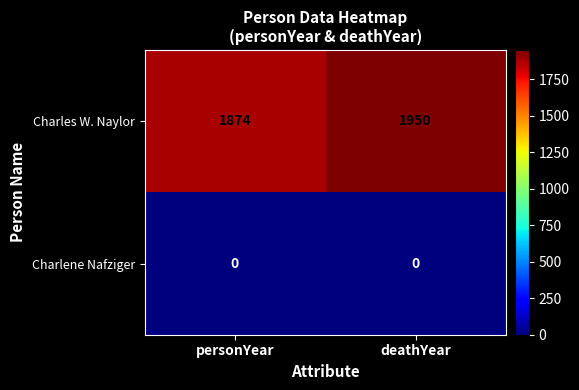

Which series has the largest total across all categories?

Charles W. Naylor